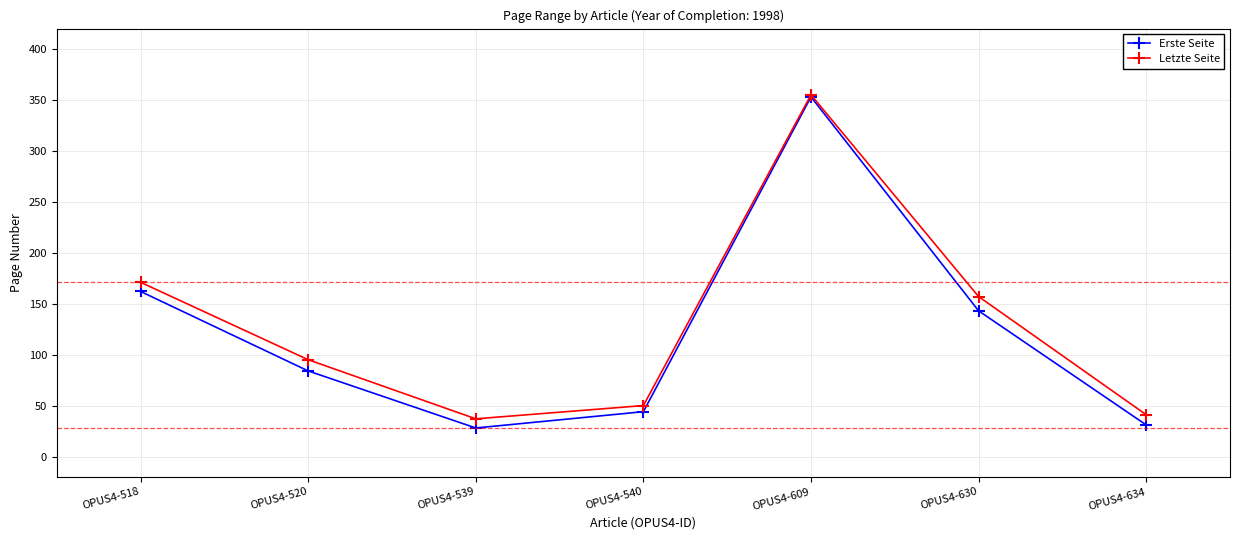

How many lines are shown in the chart?

2